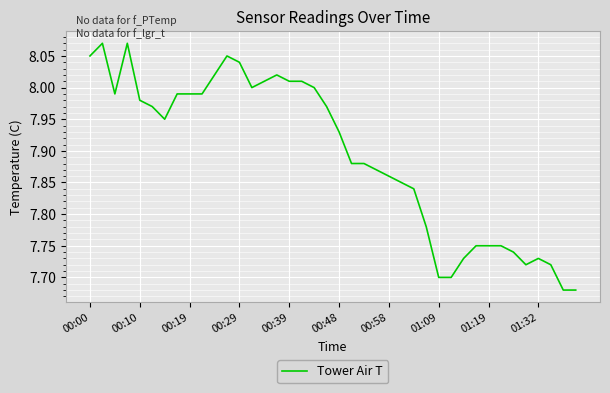

How many points are lower than both their immediate neighbors (excluding endpoints)?

4